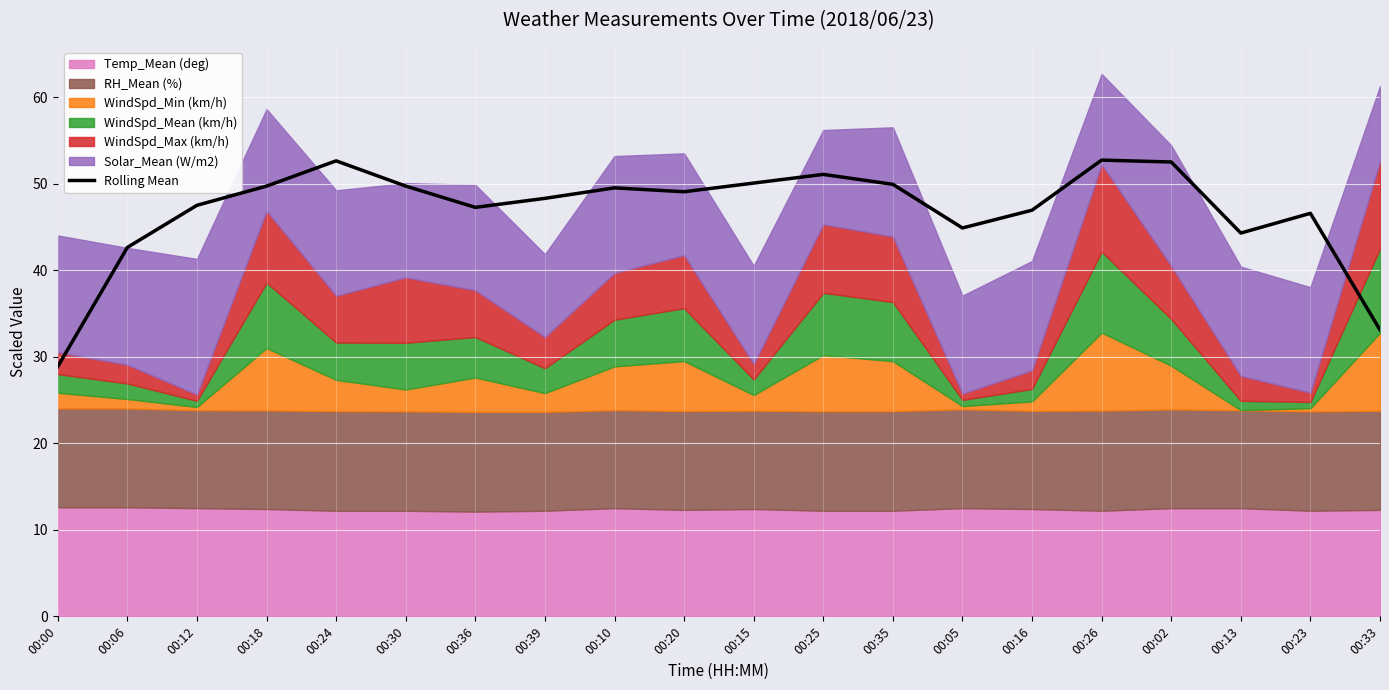

What is the minimum value shown in the chart?

28.9